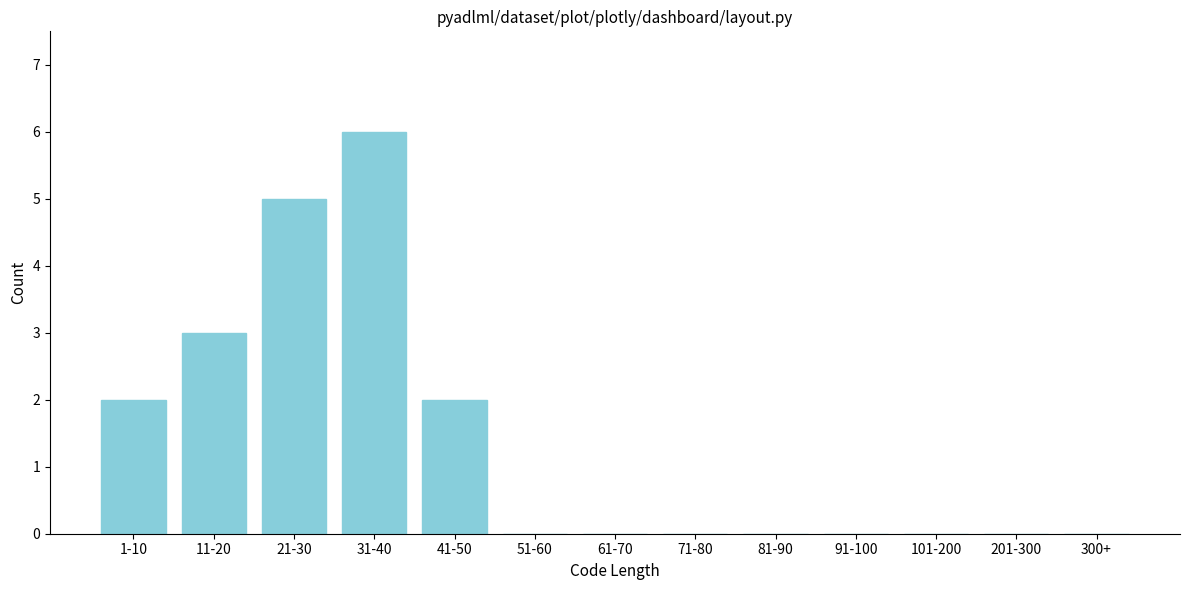

Reading left to right, what are all the values shown in this chart?

1-10=2	11-20=3	21-30=5	31-40=6	41-50=2	51-60=0	61-70=0	71-80=0	81-90=0	91-100=0	101-200=0	201-300=0	300+=0